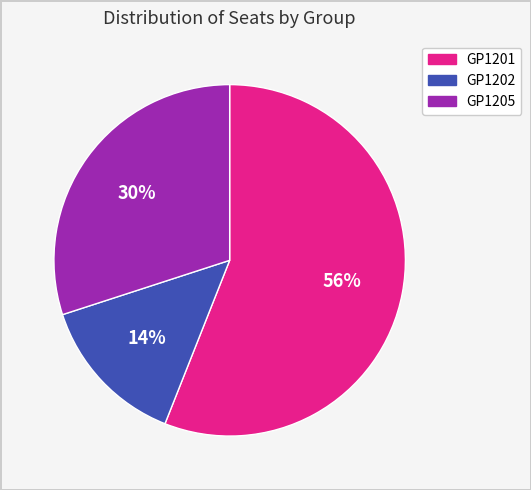

Rank the categories by value from highest to lowest.

GP1201, GP1205, GP1202